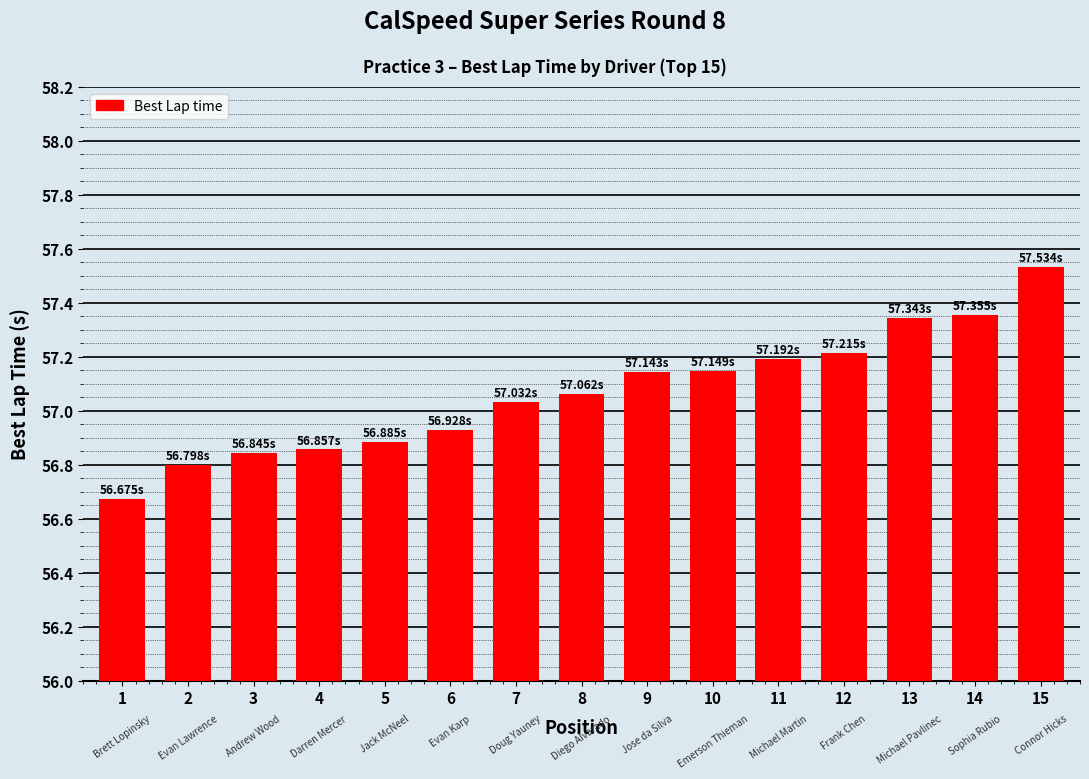

How many distinct data groups are displayed?

1